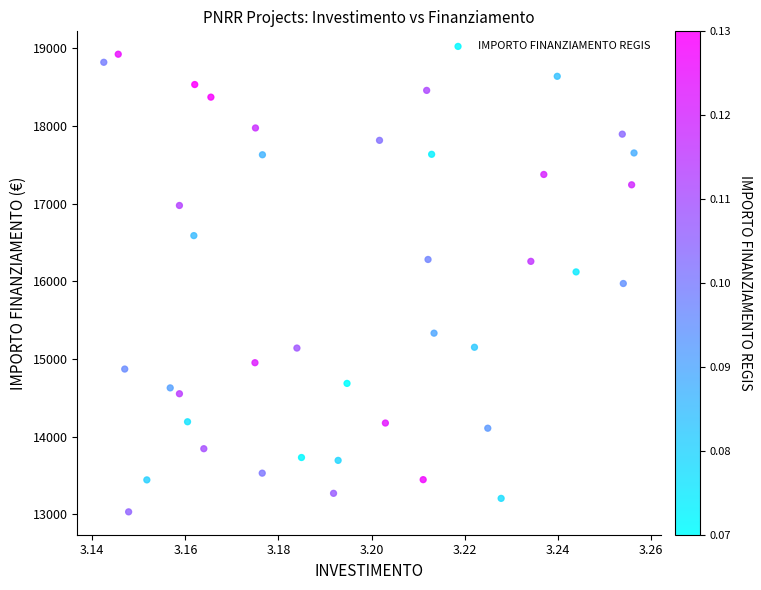

What is the range of Y values (max minus min)?

5888.2